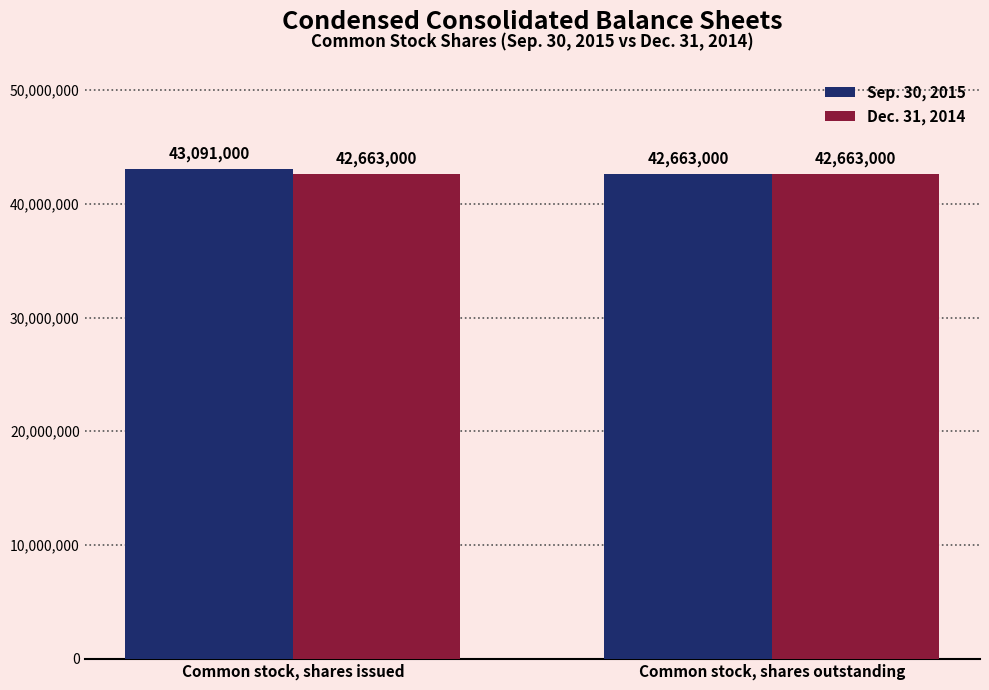

Rank the series by their average value, from highest to lowest.

Sep. 30, 2015, Dec. 31, 2014